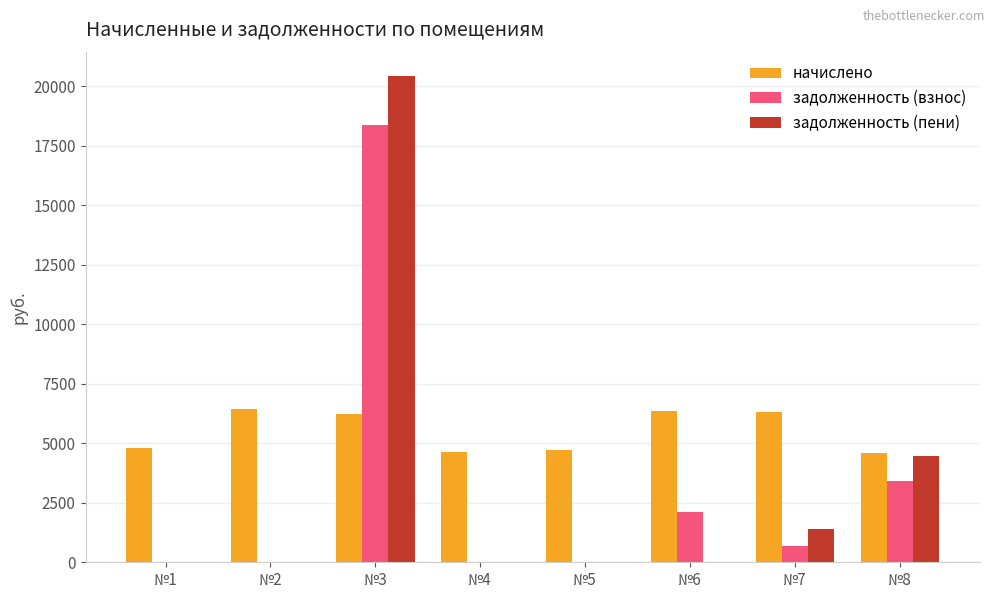

Where is задолженность (пени) nearest to the value 10217?

№8